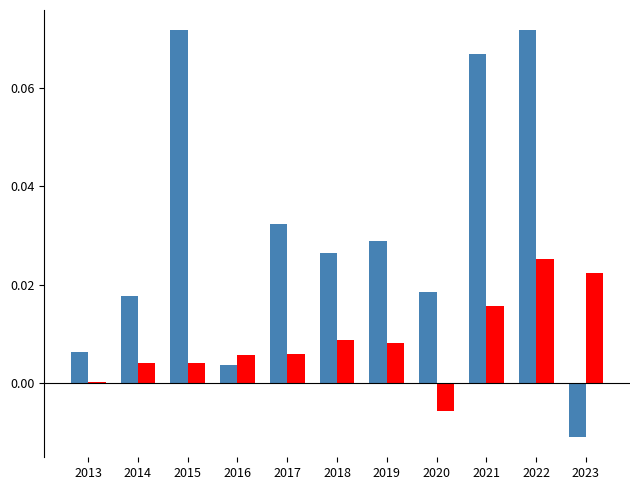

How many categories are shown in the chart?

11